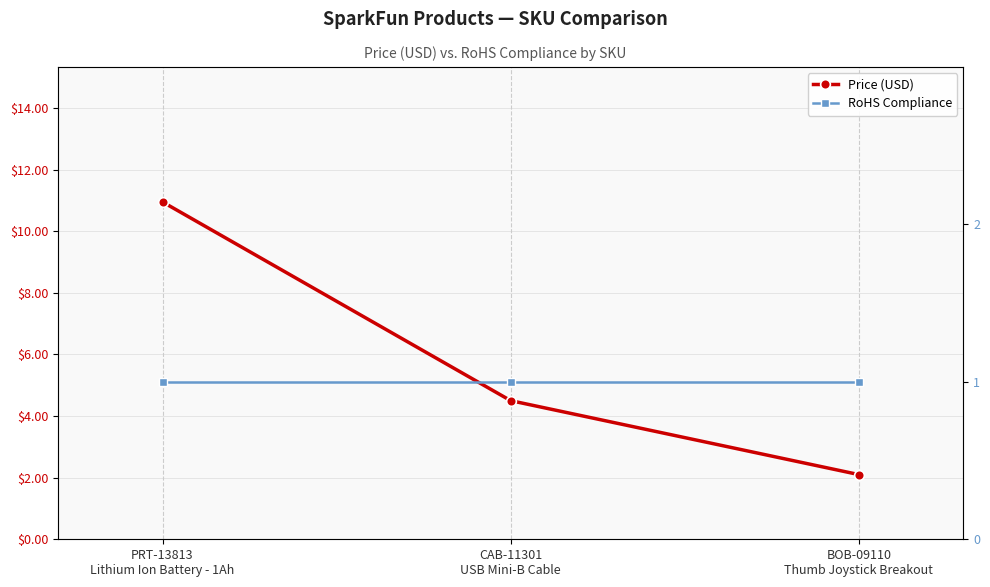

What is the label of the 3rd point from the left?

BOB-09110
Thumb Joystick Breakout